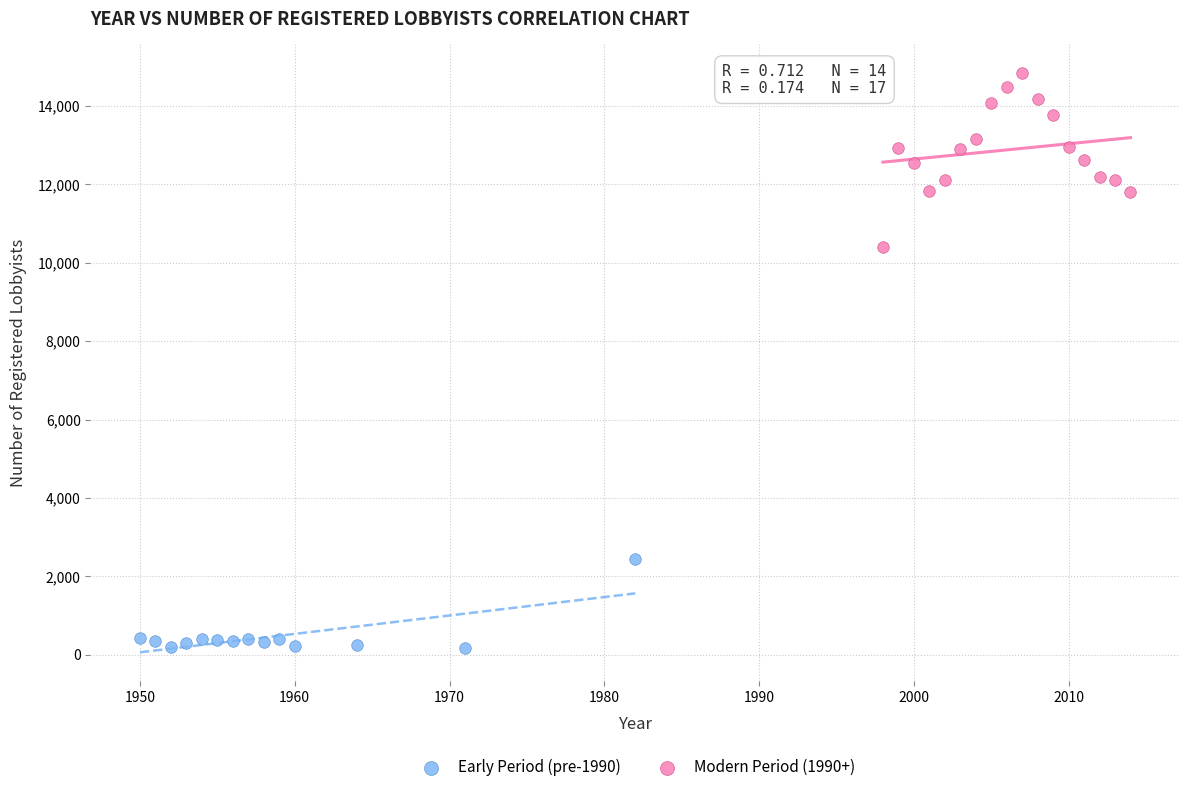

Which series contains the lowest Y value?

Early Period (pre-1990)